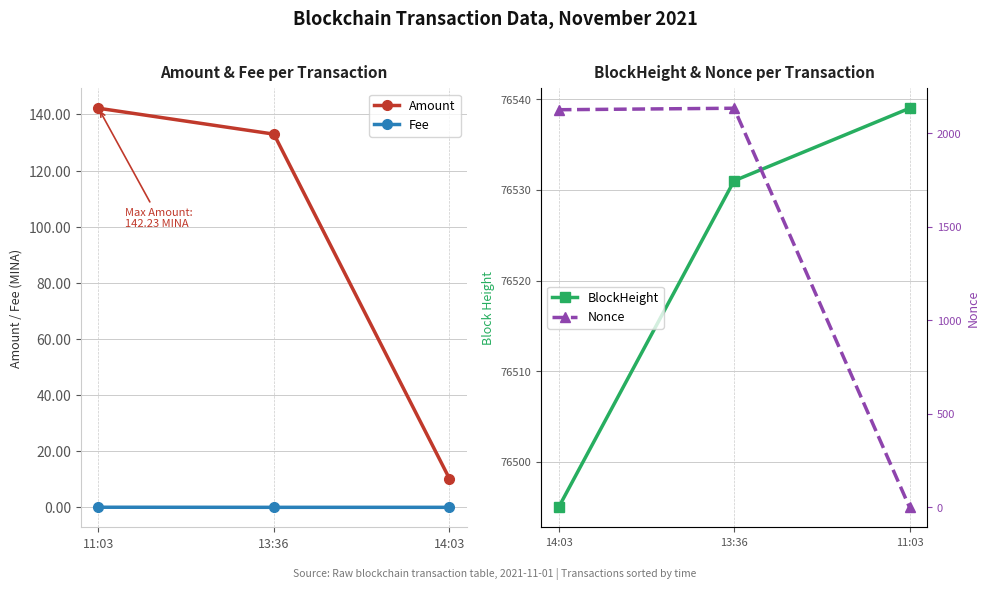

Which series has the largest total across all categories?

BlockHeight